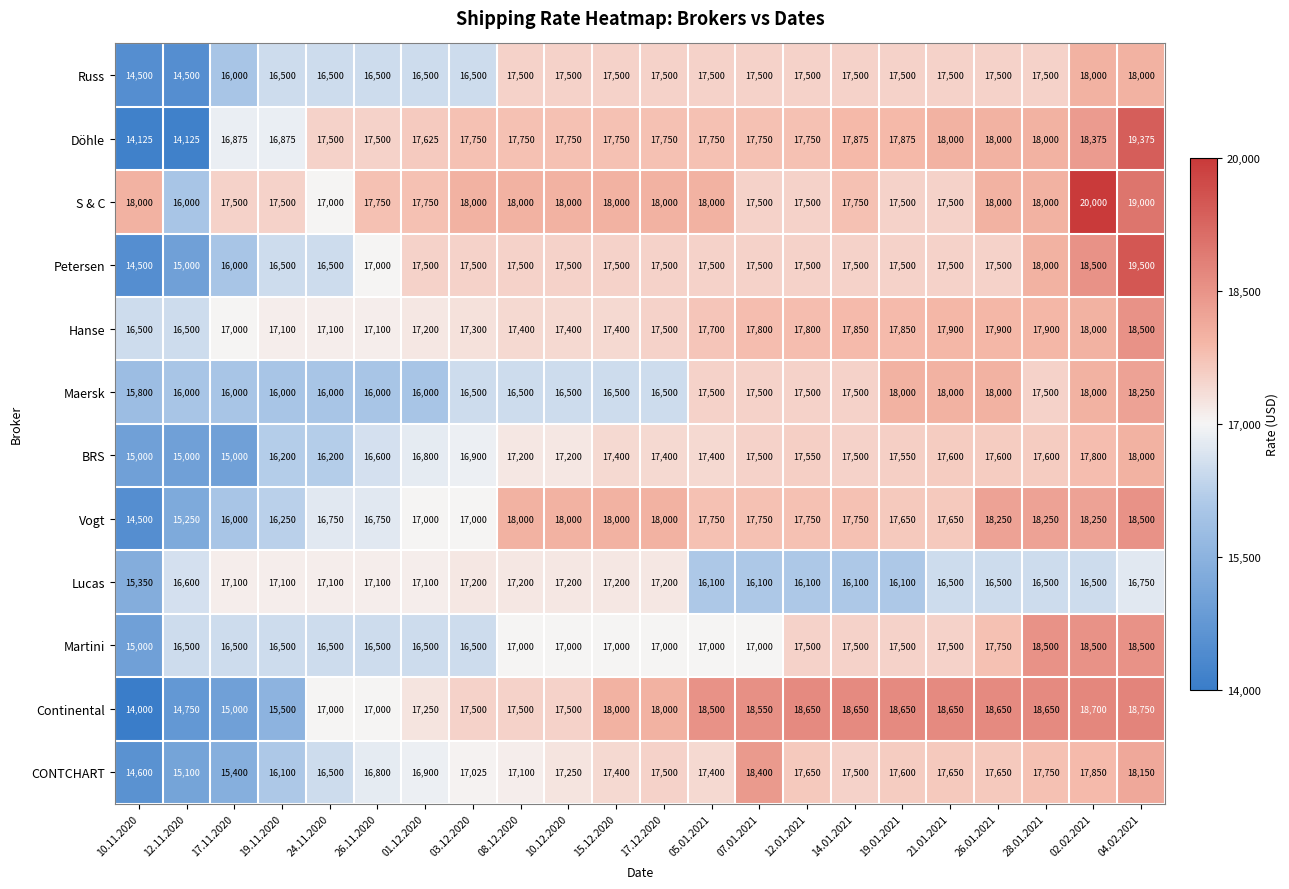

At how many categories does at least one series exceed 17391?

21